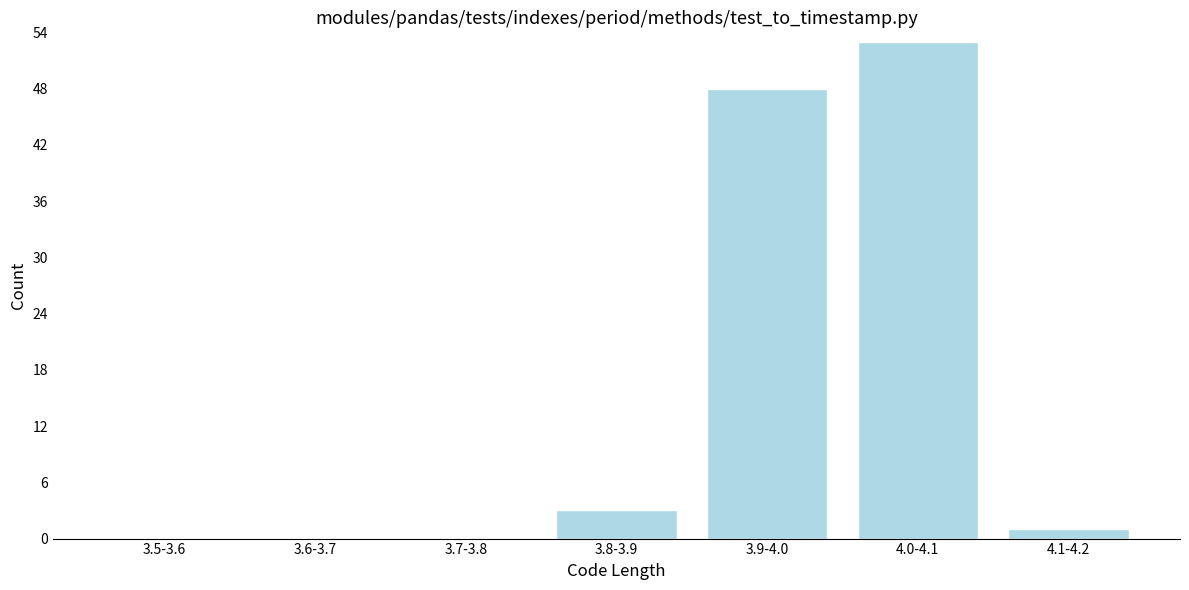

Reading right to left, extract all data points from this chart.

4.1-4.2=1	4.0-4.1=53	3.9-4.0=48	3.8-3.9=3	3.7-3.8=0	3.6-3.7=0	3.5-3.6=0